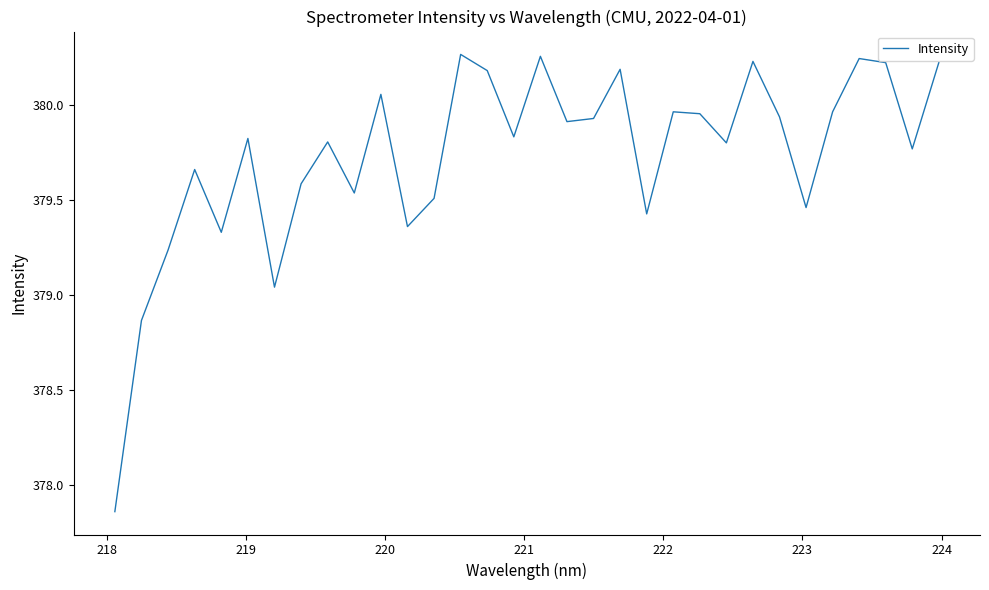

What is the difference between the maximum and minimum values?

2.4